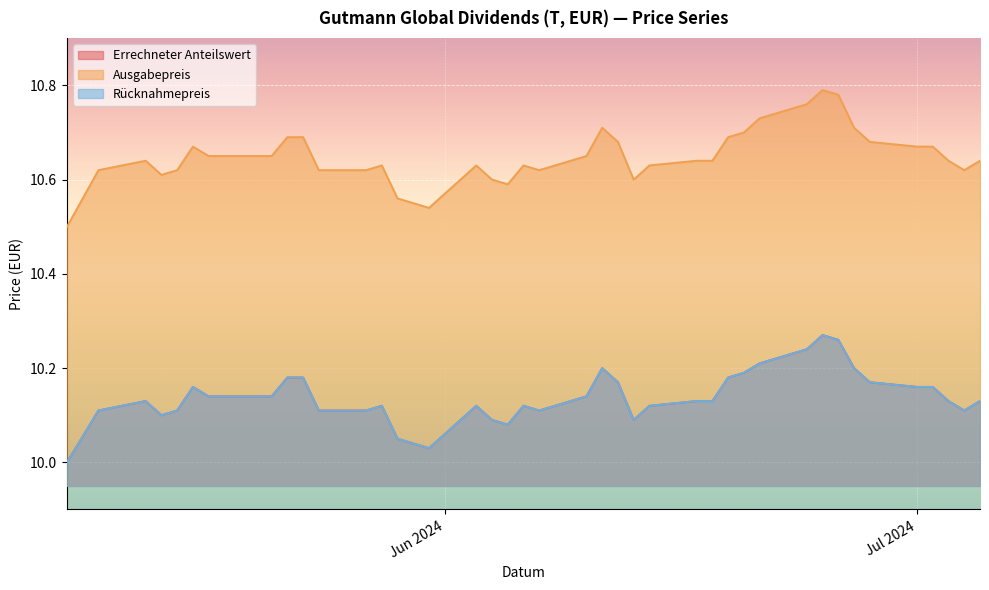

How many series are shown in this chart?

3